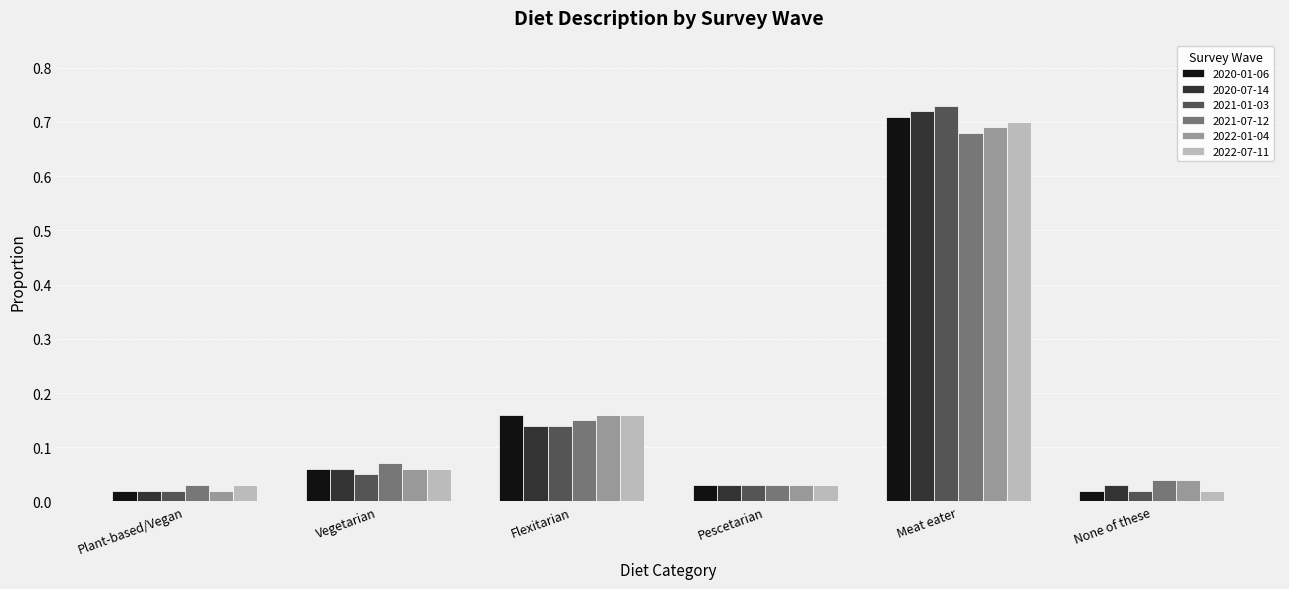

At how many categories does at least one series exceed 0?

6